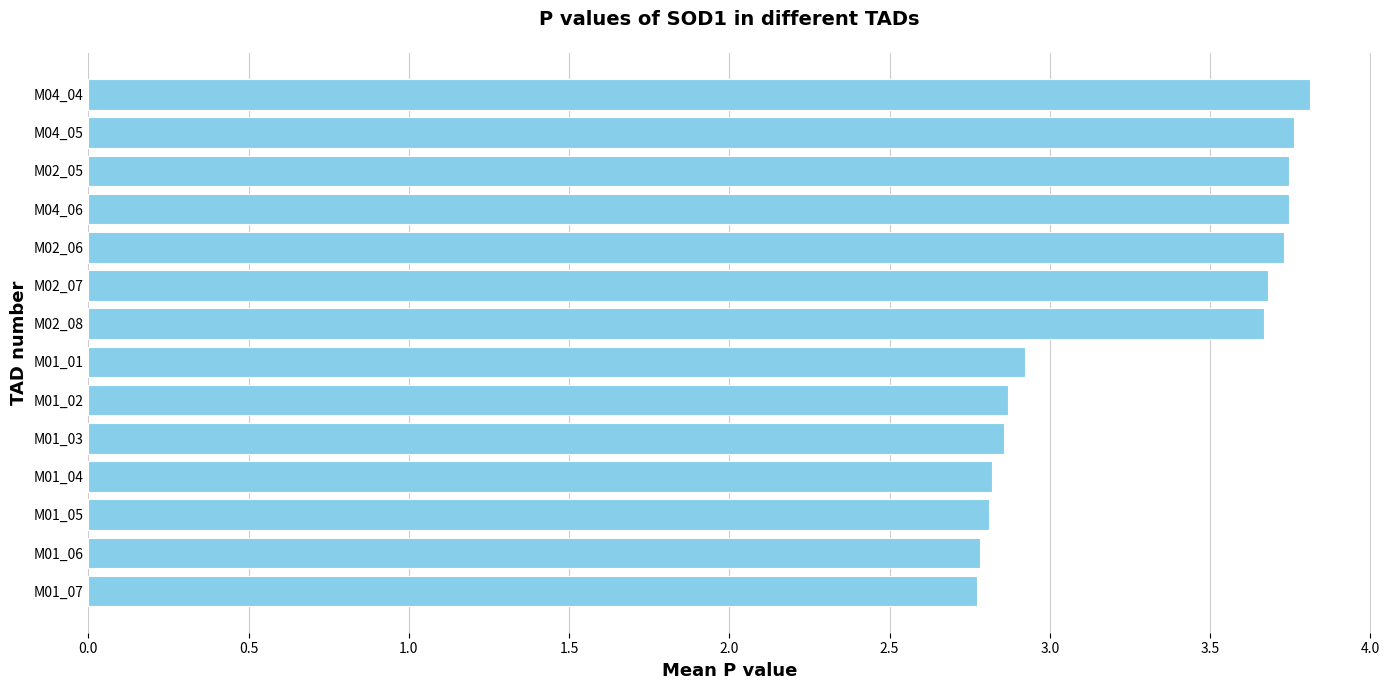

Which has a higher value, M01_06 or M04_05?

M04_05